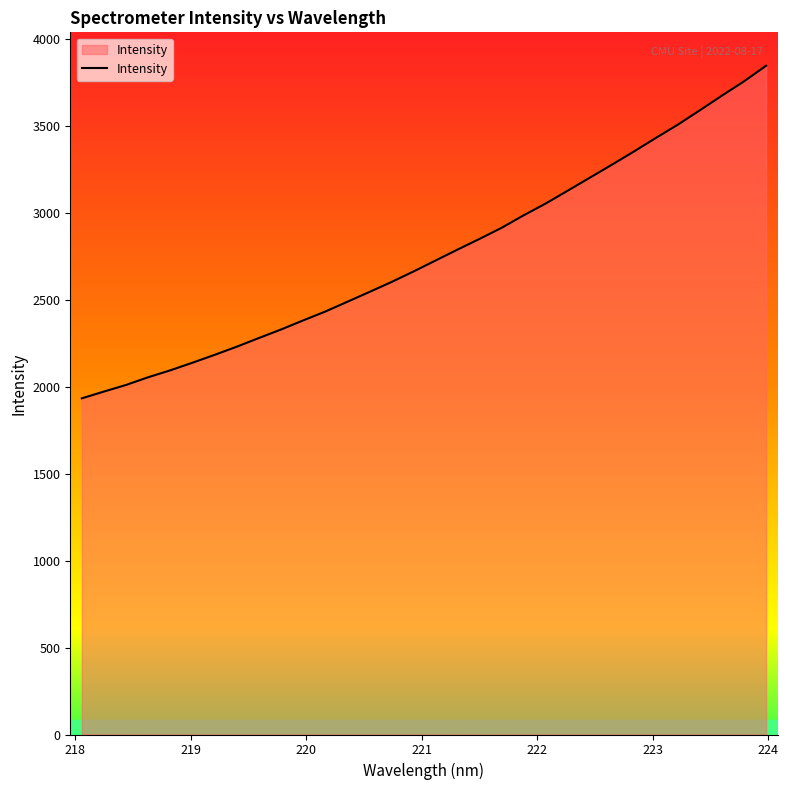

Reading left to right, transcribe all the data shown in this chart.

1932.7	1971.7	2009.6	2053.8	2093.6	2137.1	2182.2	2229.0	2278.7	2327.6	2379.7	2430.5	2486.7	2543.1	2600.3	2660.9	2724.1	2787.1	2848.8	2912.4	2984.3	3052.2	3126.1	3200.5	3275.2	3351.1	3429.6	3506.2	3589.0	3673.1	3755.2	3844.6